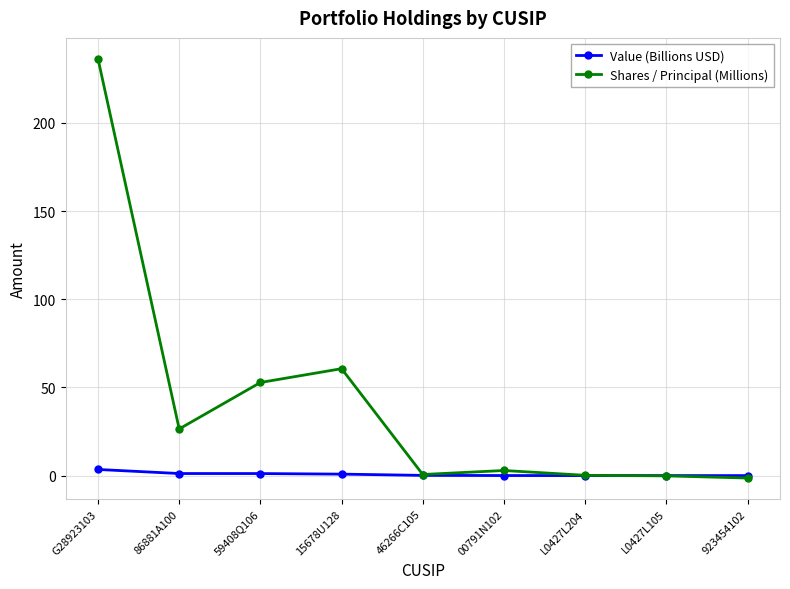

Read the Value (Billions USD) value at 86881A100.

1.2